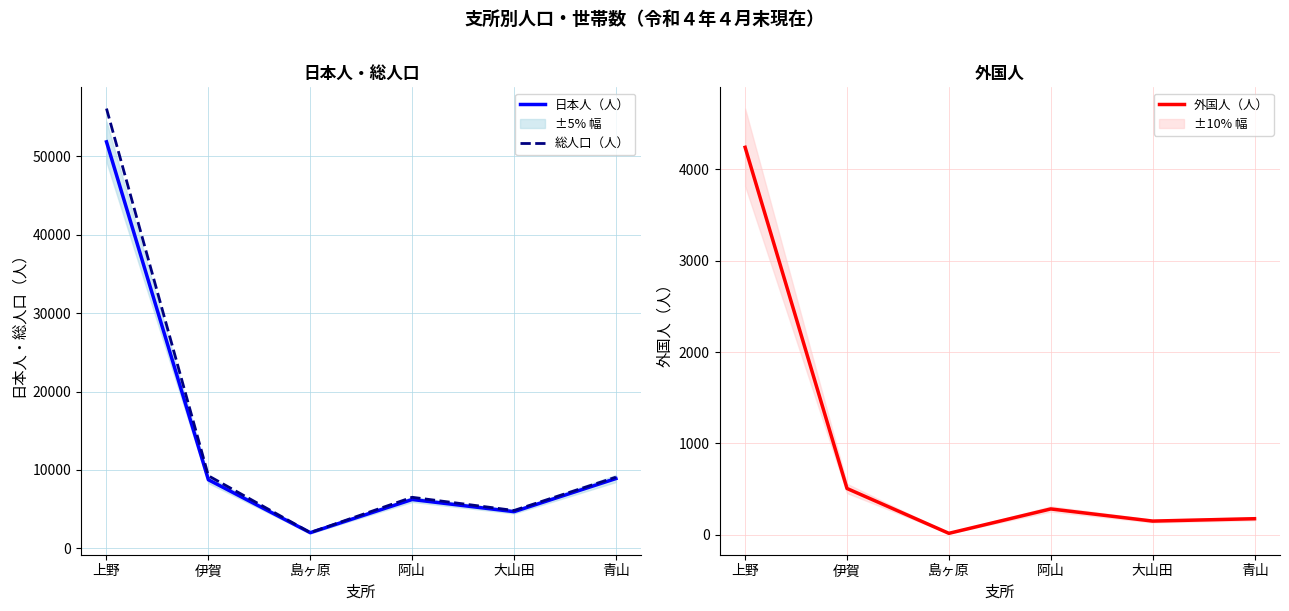

True or false: 総人口（人） and 日本人（人） cross at least once.

False